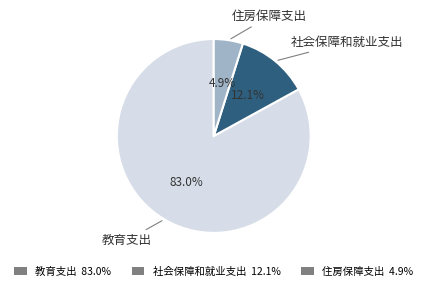

Is it true that 住房保障支出 is 5% of the pie?

True